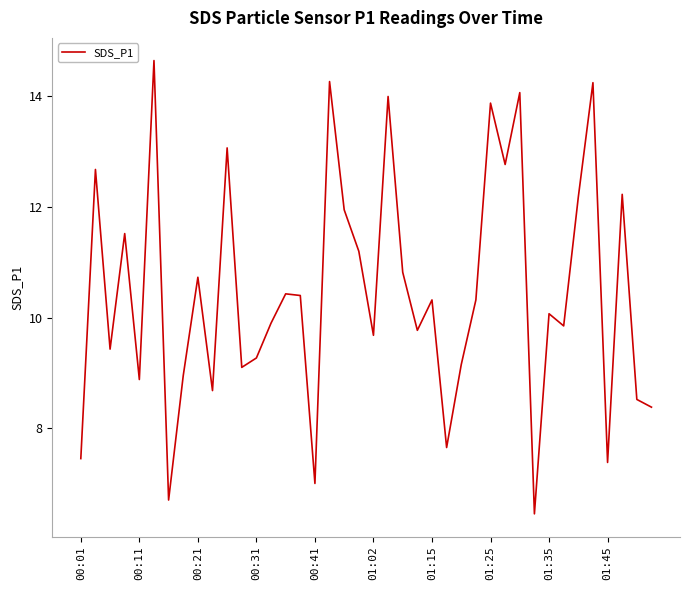

What is the smallest value displayed?

6.5